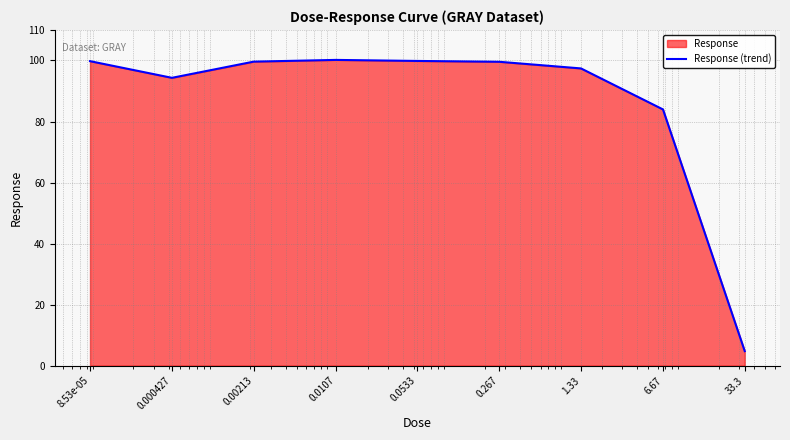

Is it true that the value at 1.33 is 139.7?

False